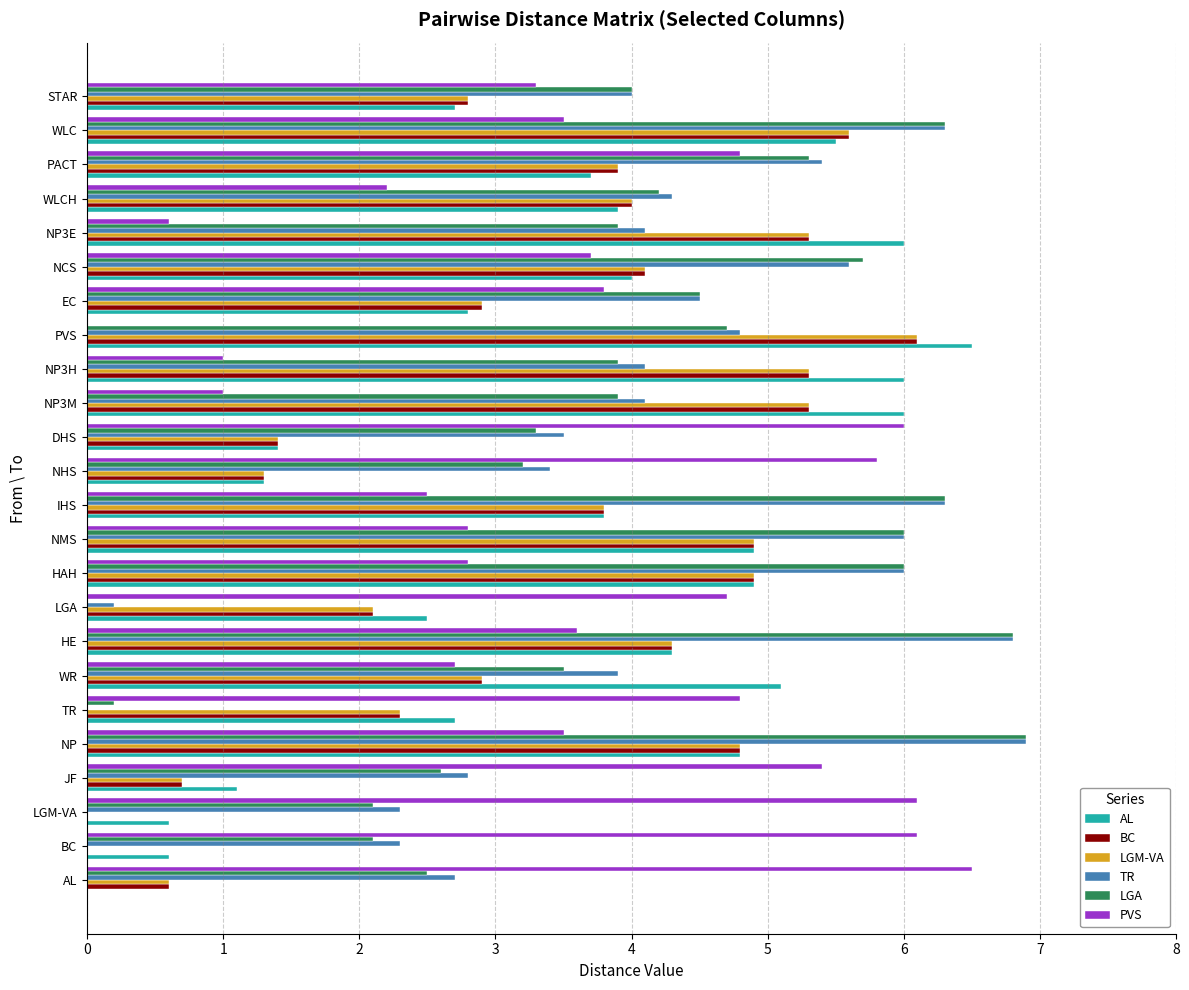

What is the maximum value for BC?

6.1